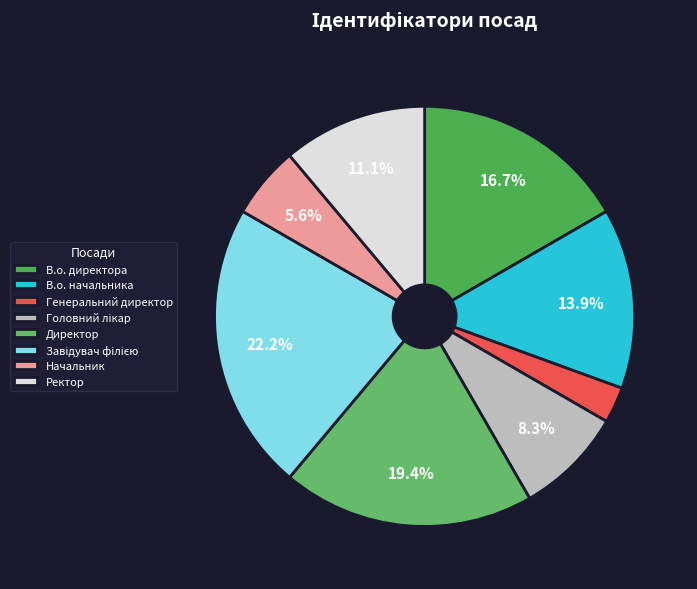

Count the number of slices in the pie.

8